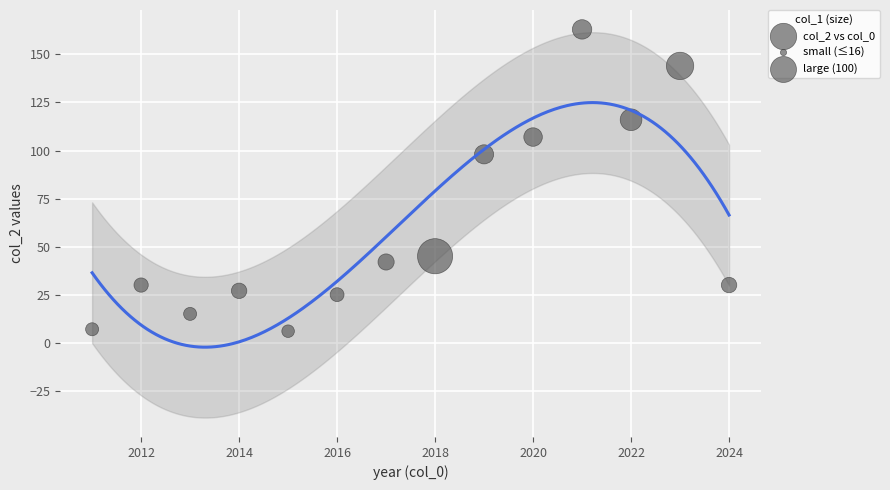

What Y value in the scatter plot is closest to 84?

98